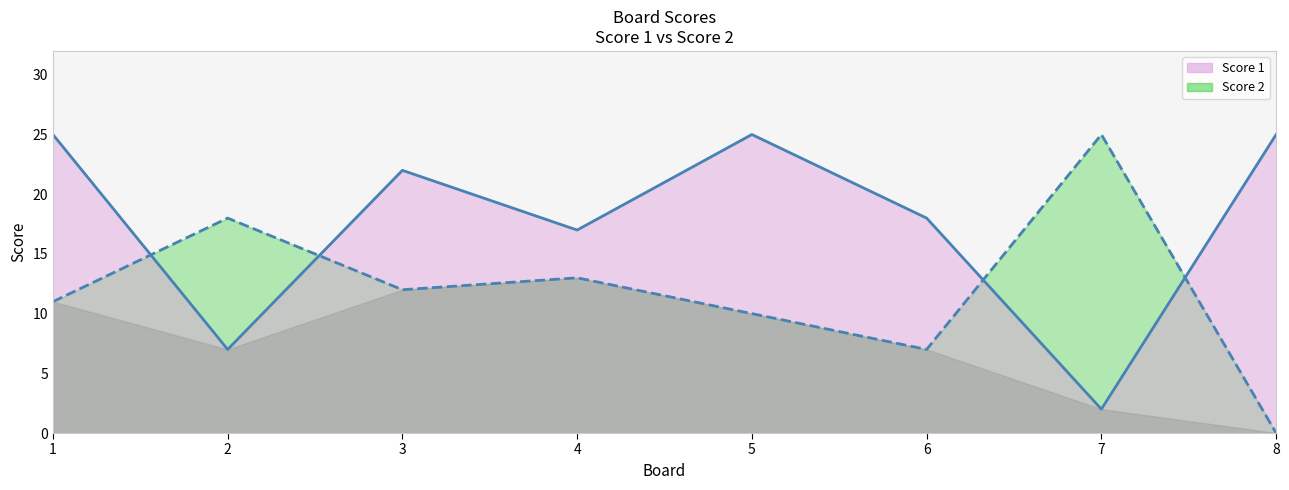

What are all the series names shown in the legend?

Score 1, Score 2